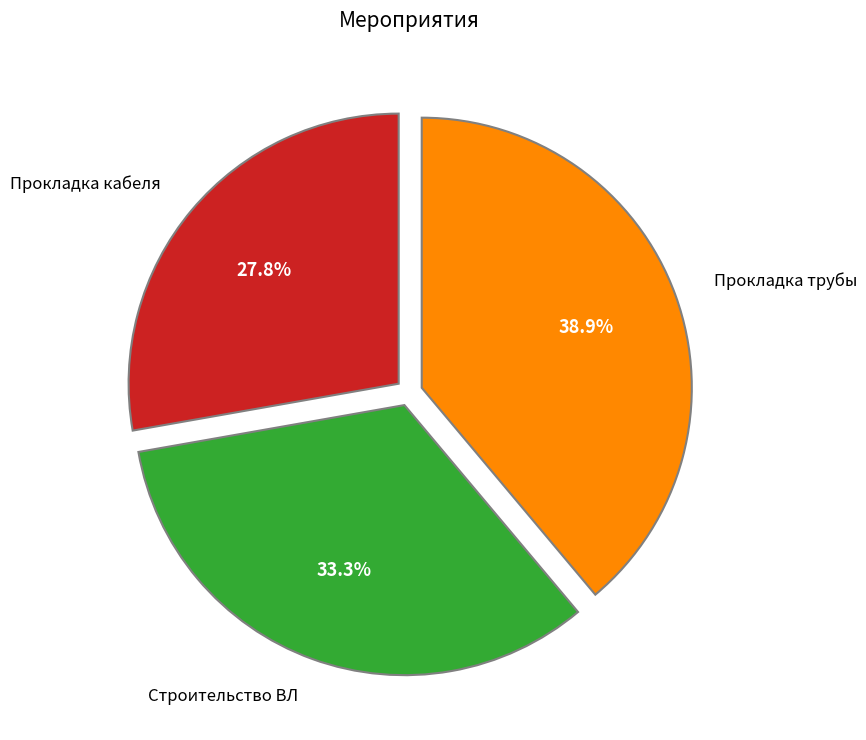

Does any single category account for the majority?

No